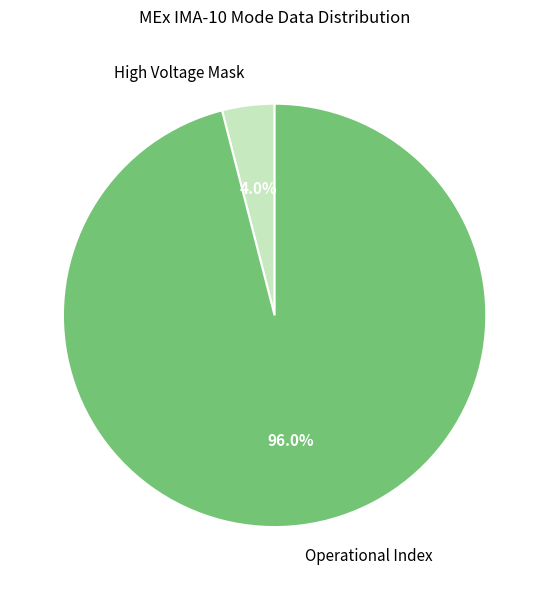

To the nearest percent, what percentage of the pie is High Voltage Mask?

4%